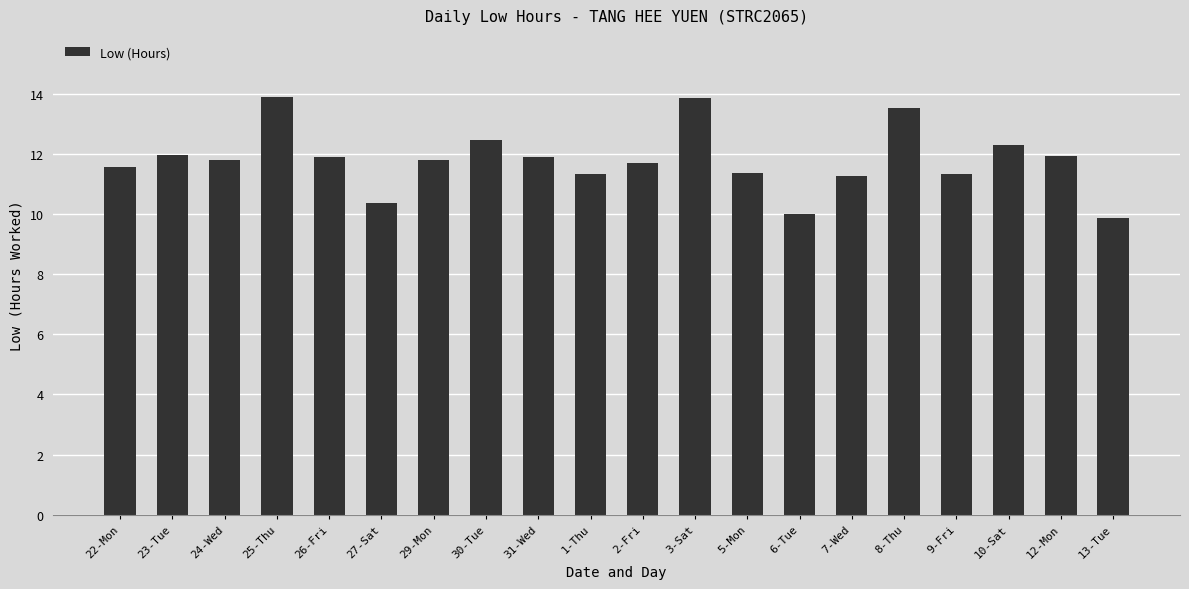

What is the change in value from 30-Tue to 2-Fri?

-0.7